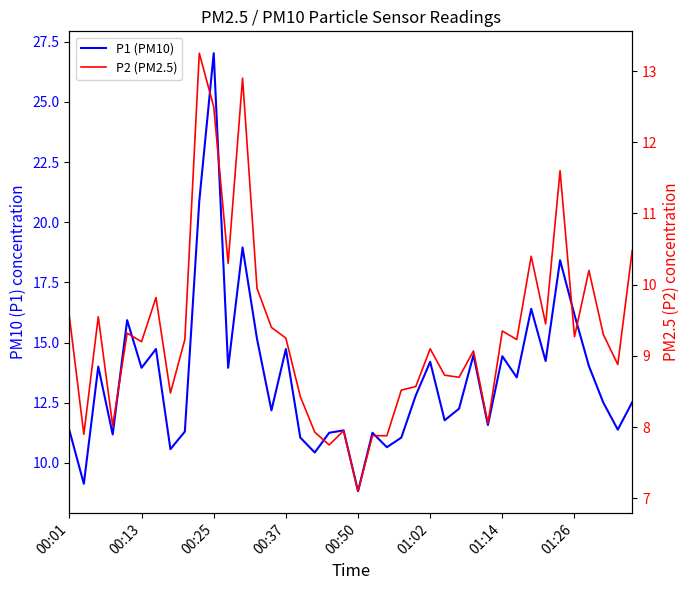

What is the difference between the maximum and minimum values in the P1 (PM10) series?

18.2